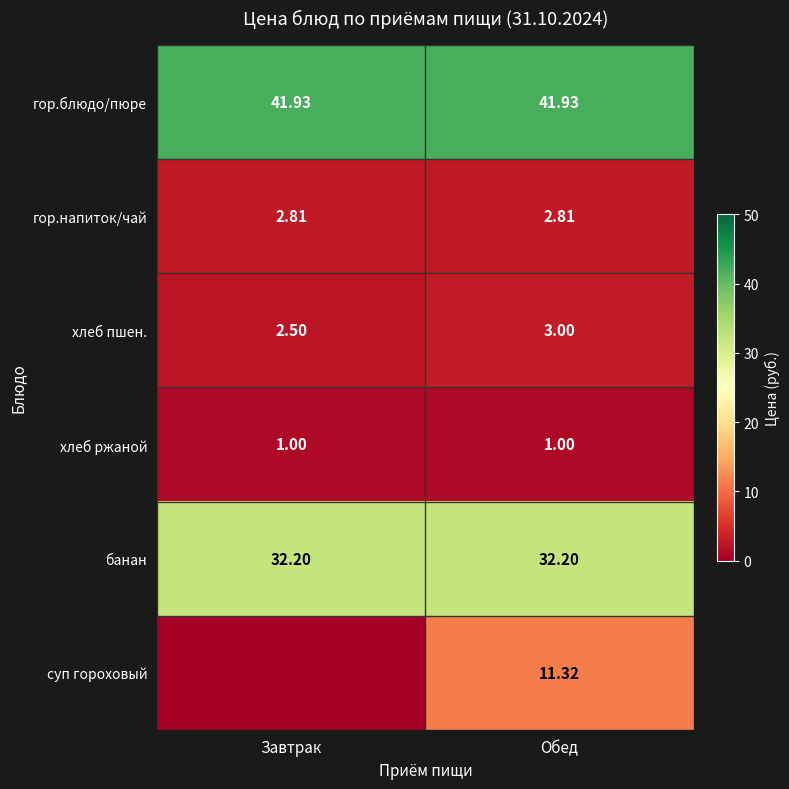

At which category is the sum across all series the highest?

Обед